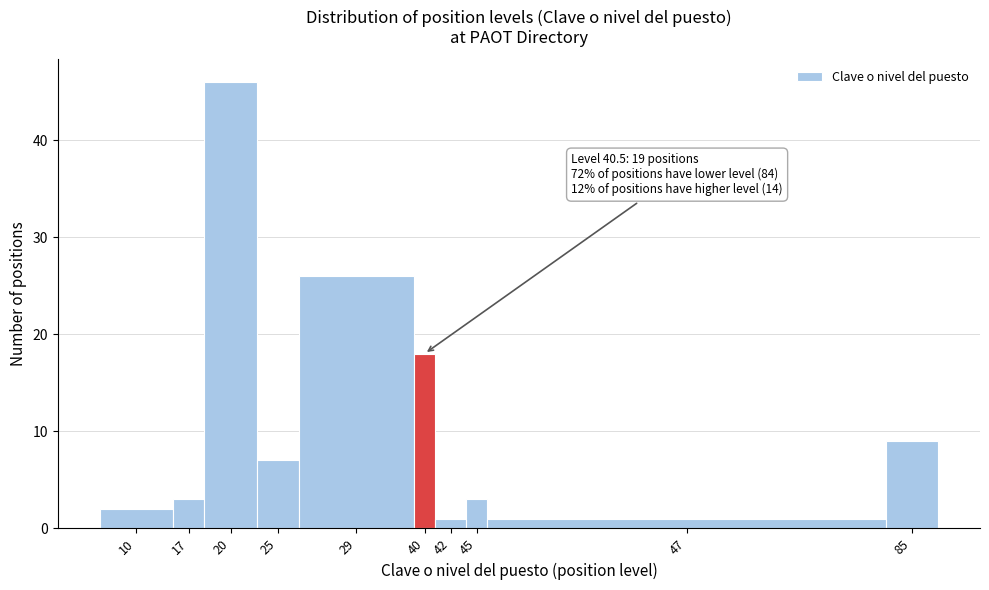

Reading left to right, what are all the values shown in this chart?

2	3	46	7	26	18	1	3	1	9